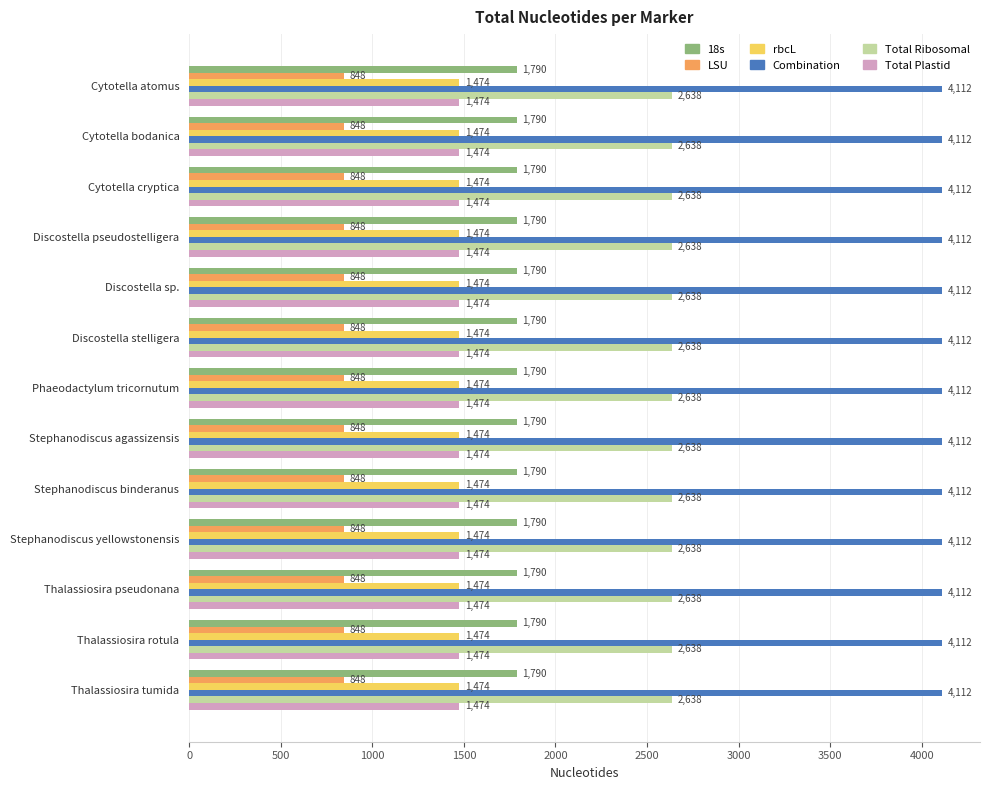

What is the spread (max minus min) of values at Thalassiosira pseudonana?

3264